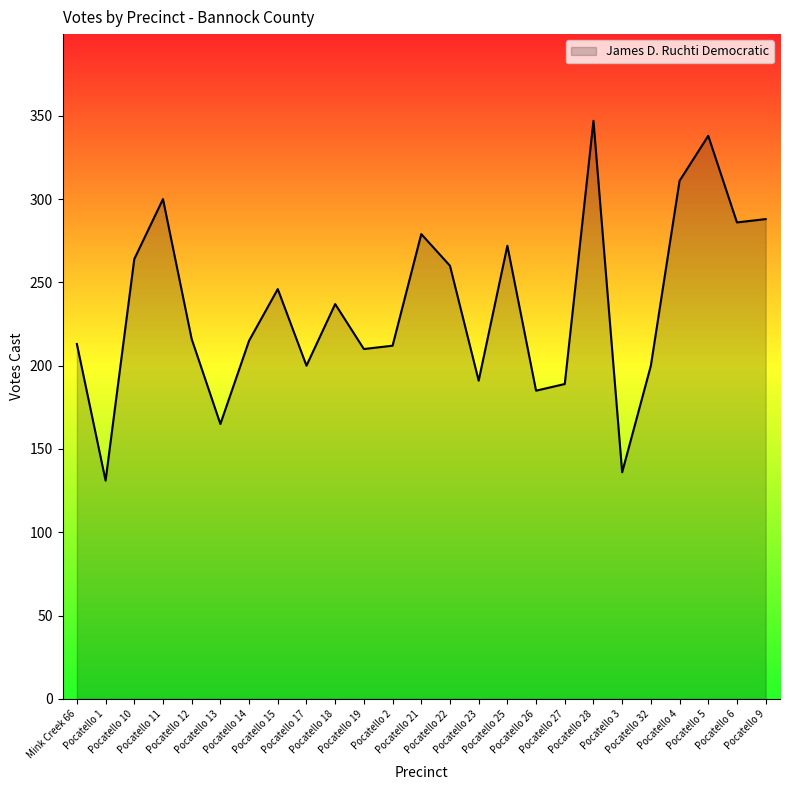

What is the greatest value displayed?

347